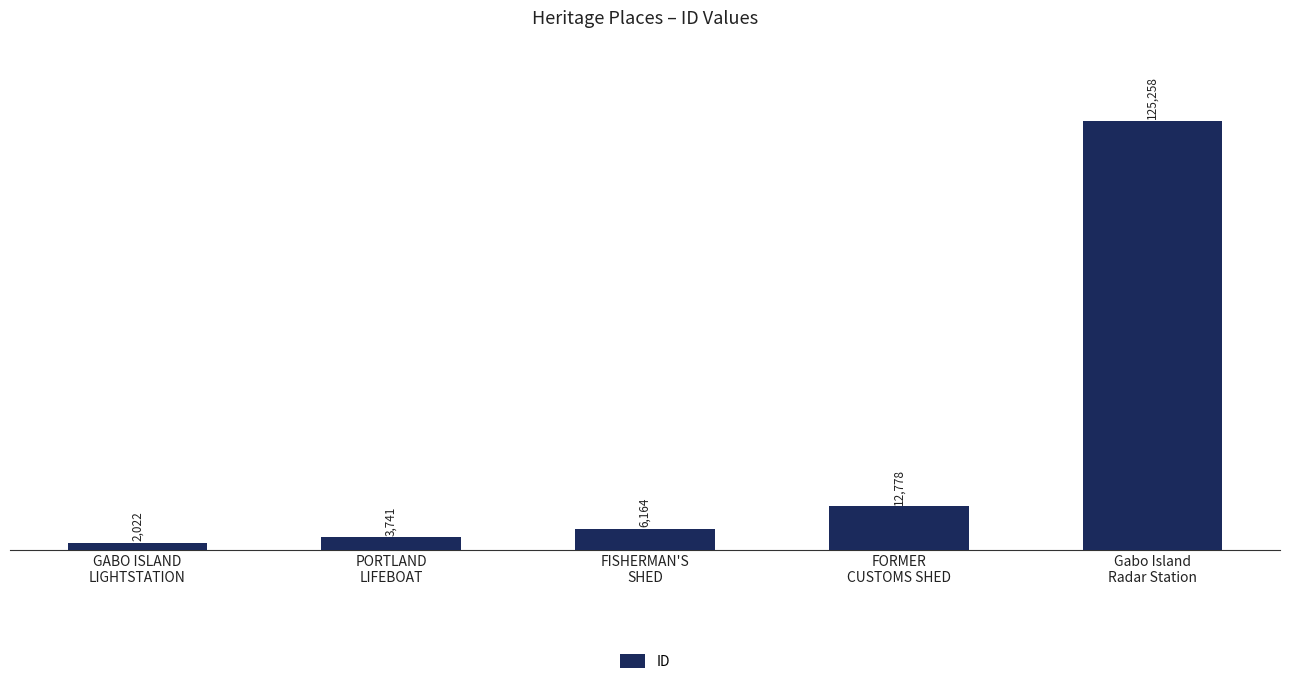

At which category does the chart reach its minimum across all series?

GABO ISLAND
LIGHTSTATION